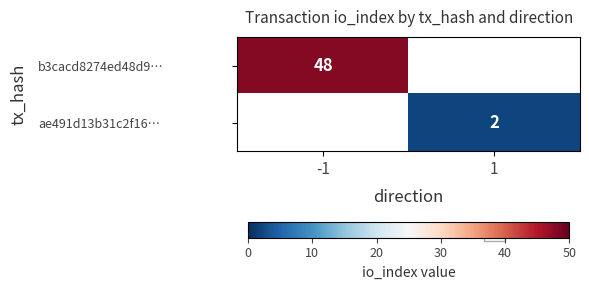

Where is b3cacd8274ed48d9… nearest to the value 48?

-1